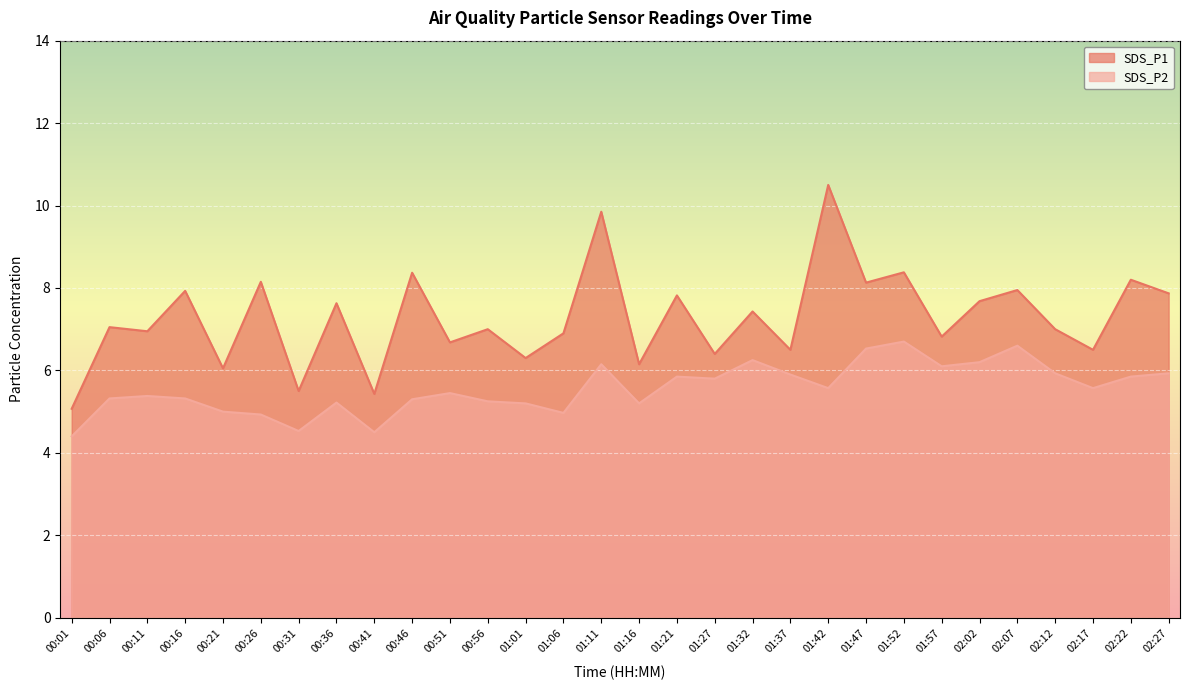

How many values in the SDS_P2 series exceed 5?

24